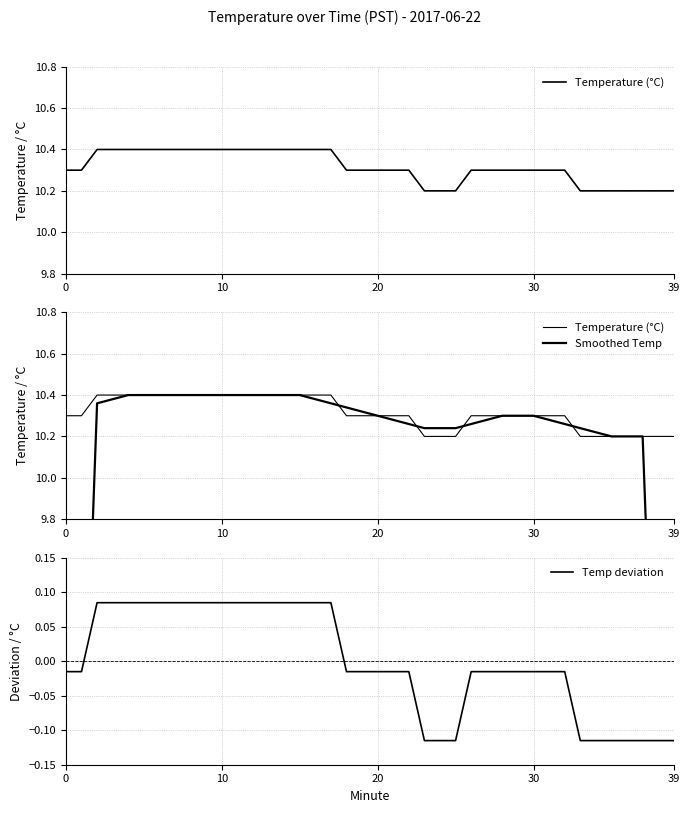

Reading right to left, extract all data points from this chart.

Temperature (°C): 10.2	10.2	10.2	10.2	10.2	10.2	10.2	10.3	10.3	10.3	10.3	10.3	10.3	10.3	10.2	10.2	10.2	10.3	10.3	10.3	10.3	10.3	10.4	10.4	10.4	10.4	10.4	10.4	10.4	10.4	10.4	10.4	10.4	10.4	10.4	10.4	10.4	10.4	10.3	10.3
Smoothed Temp: 6.1	8.2	10.2	10.2	10.2	10.2	10.2	10.3	10.3	10.3	10.3	10.3	10.3	10.3	10.2	10.2	10.2	10.3	10.3	10.3	10.3	10.3	10.4	10.4	10.4	10.4	10.4	10.4	10.4	10.4	10.4	10.4	10.4	10.4	10.4	10.4	10.4	10.4	8.3	6.2
Temp deviation: -0.1	-0.1	-0.1	-0.1	-0.1	-0.1	-0.1	-0.0	-0.0	-0.0	-0.0	-0.0	-0.0	-0.0	-0.1	-0.1	-0.1	-0.0	-0.0	-0.0	-0.0	-0.0	0.1	0.1	0.1	0.1	0.1	0.1	0.1	0.1	0.1	0.1	0.1	0.1	0.1	0.1	0.1	0.1	-0.0	-0.0